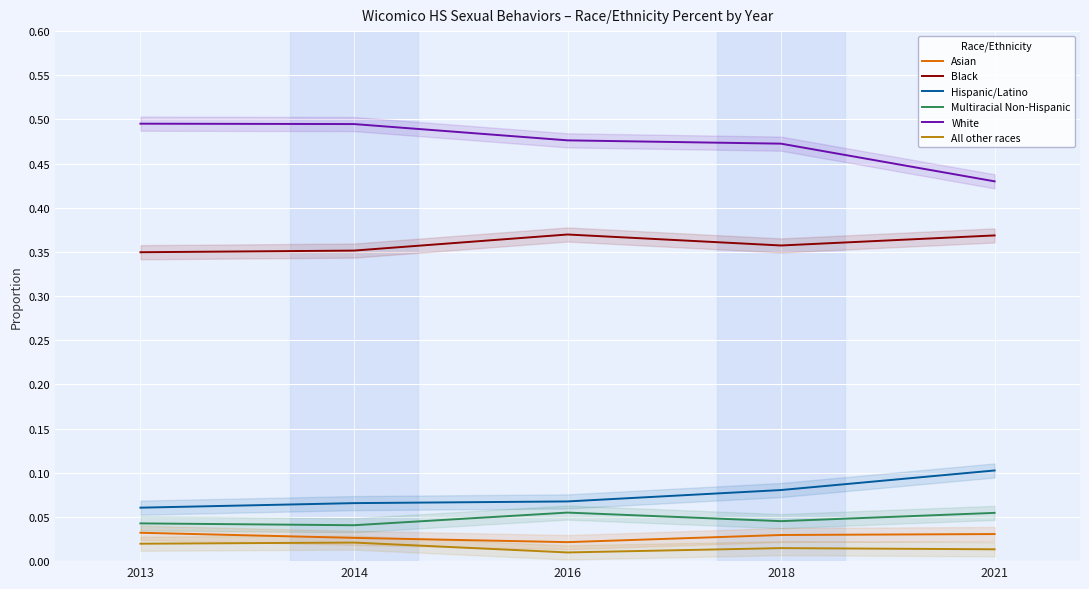

List the labels in order of Multiracial Non-Hispanic value, largest first.

2016, 2021, 2018, 2013, 2014